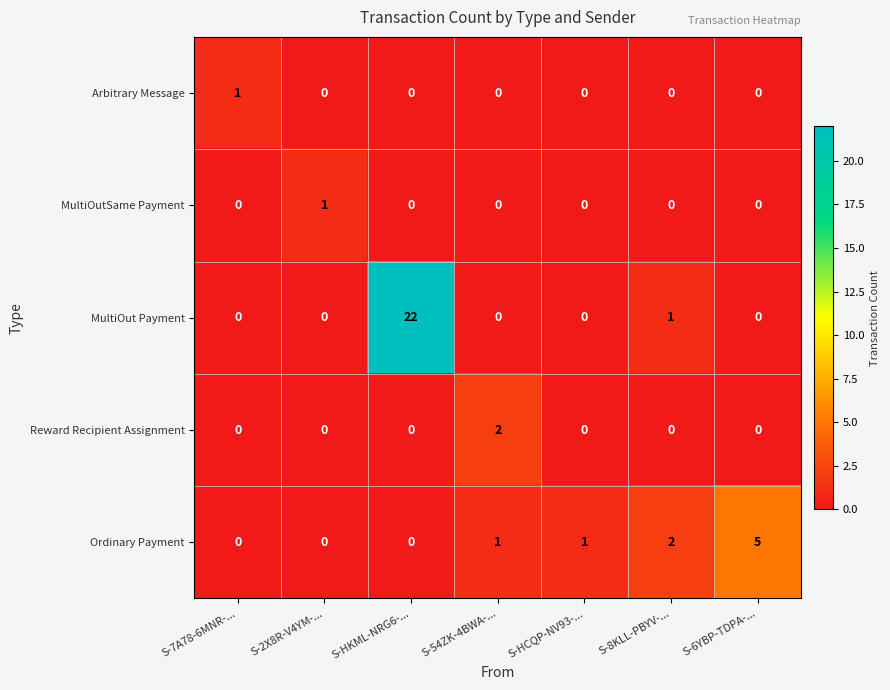

The Ordinary Payment series shows 5 at S-6YBP-TDPA-.... True or false?

True